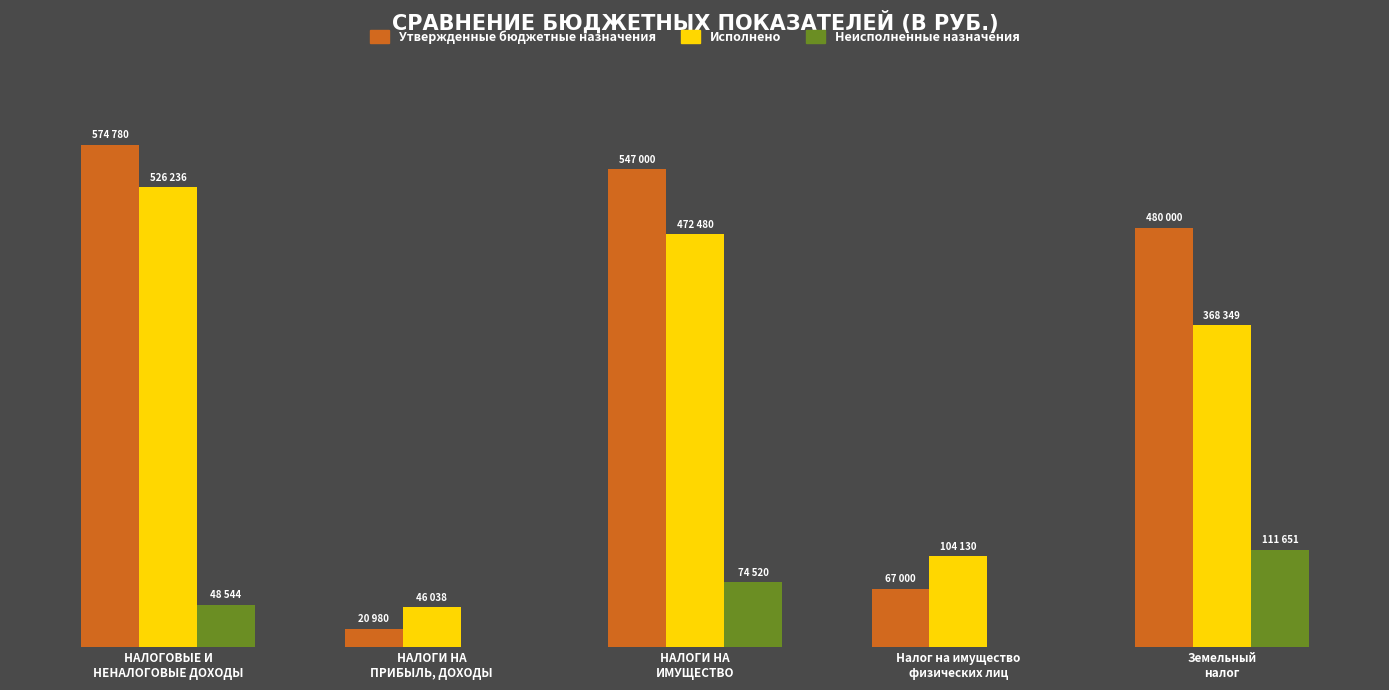

What is the label of the 5th bar from the left?

Земельный
налог